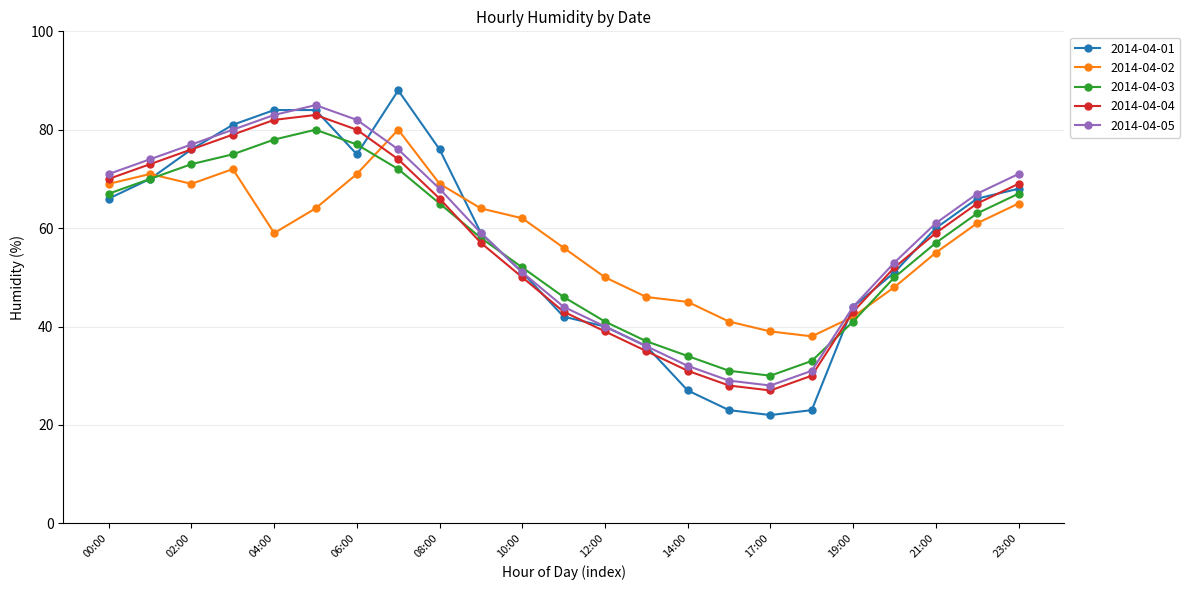

At how many categories does at least one series exceed 54?

15